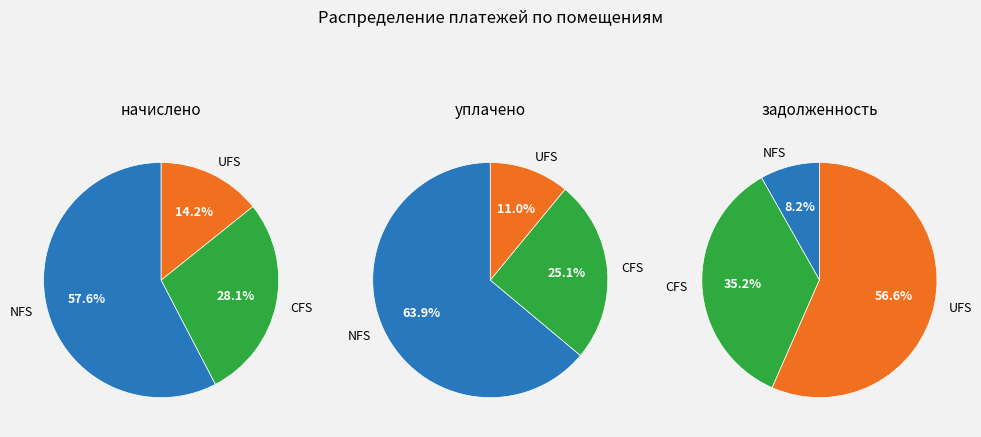

Is it true that 8 is 2% of the pie?

True